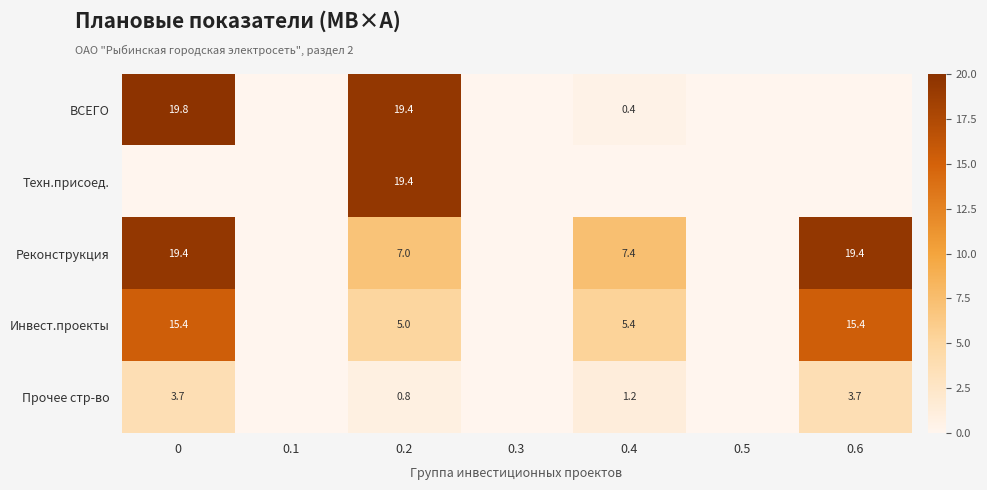

What is the sum of the Инвест.проекты values at 0.6 and 0.2?

20.4